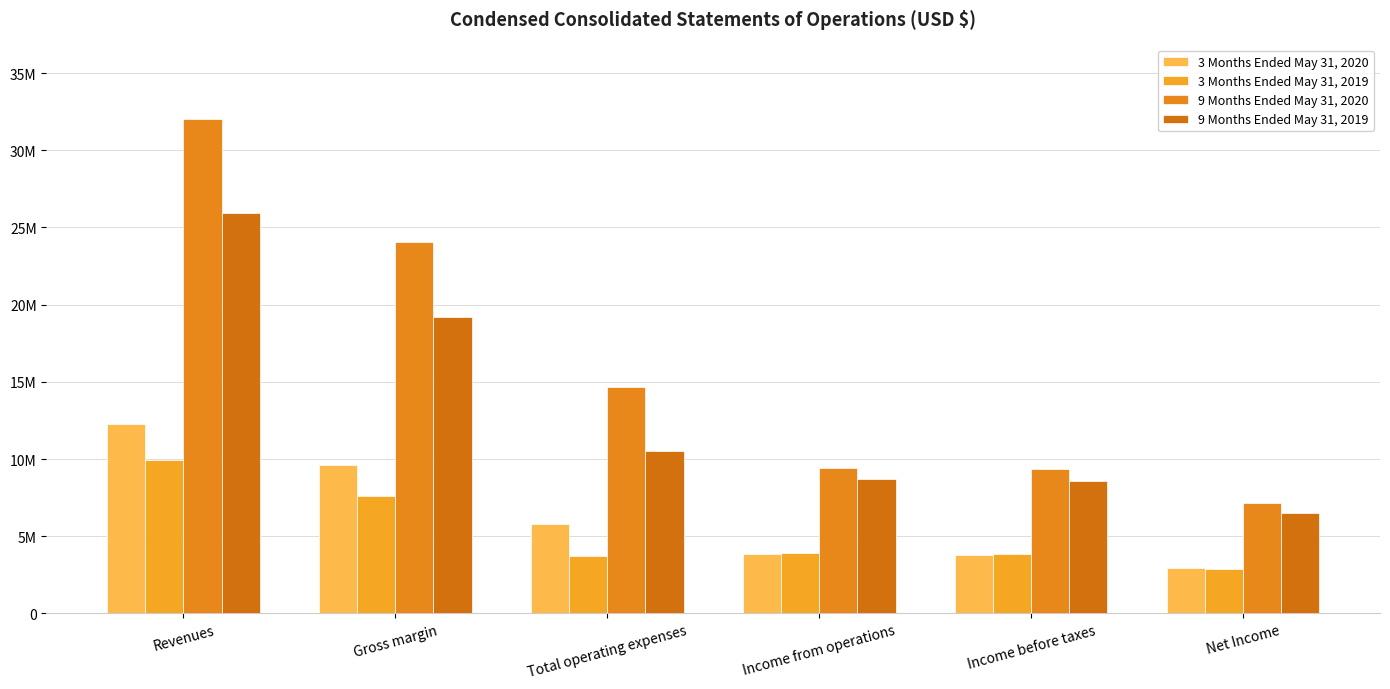

What is the highest value of the 9 Months Ended May 31, 2019 series?

25944545